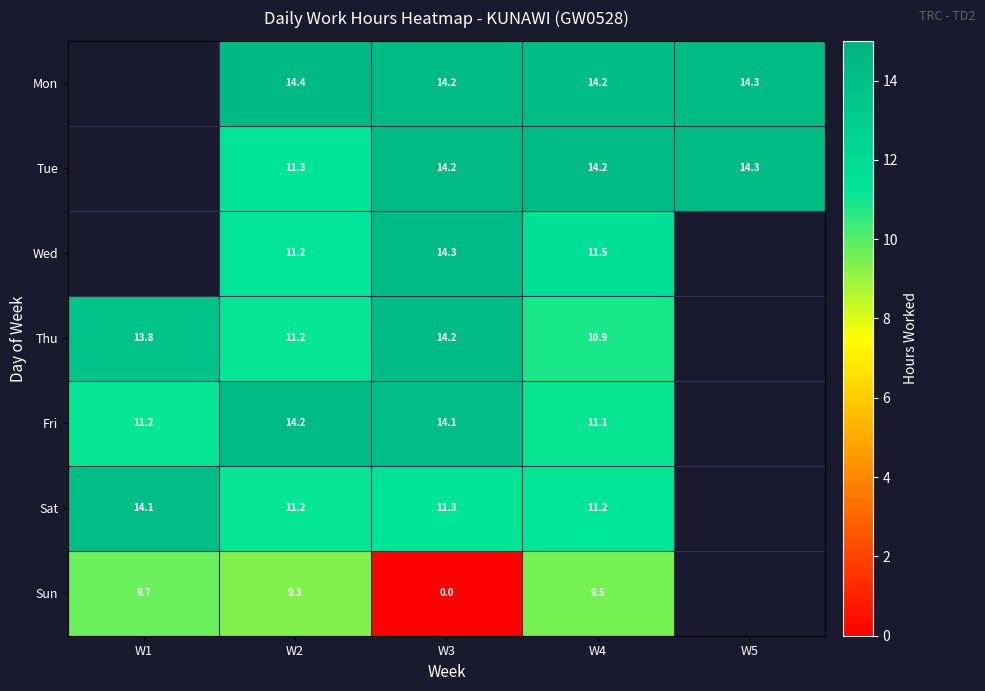

Is the value of Sun at W4 greater than the value of Tue at W2?

No